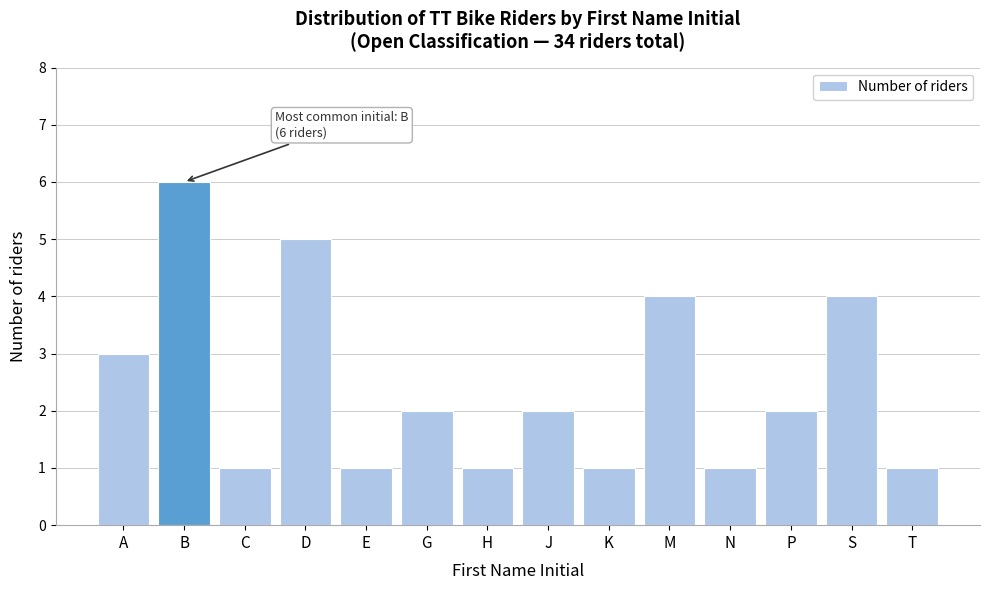

Reading left to right, extract all data points from this chart.

A=3	B=6	C=1	D=5	E=1	G=2	H=1	J=2	K=1	M=4	N=1	P=2	S=4	T=1